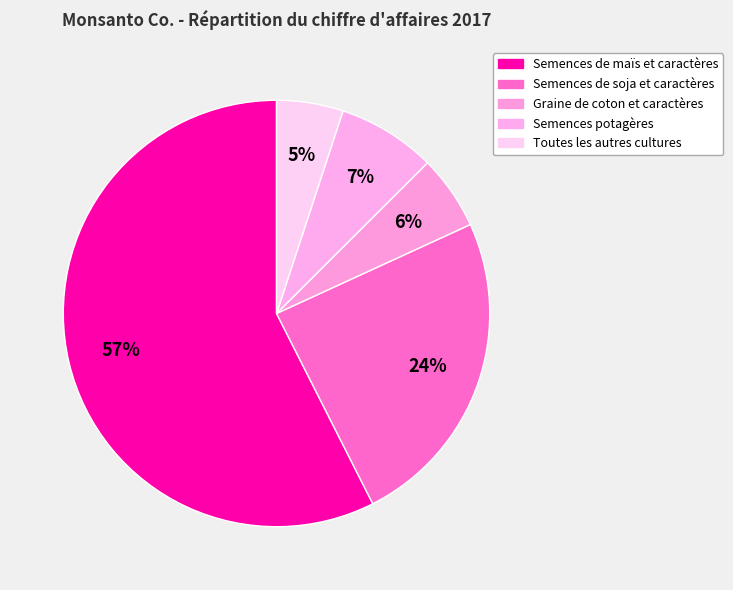

Count the number of slices in the pie.

5